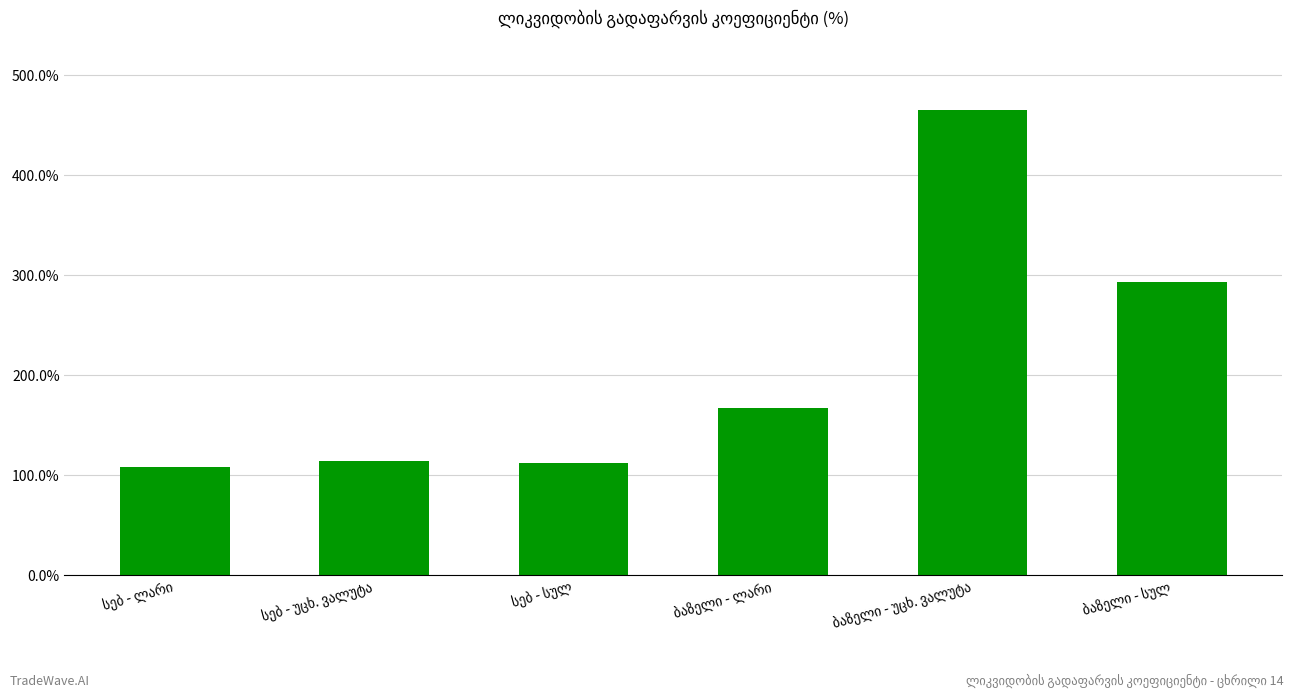

What is the change in value from სებ - ლარი to ბაზელი - სულ?

+1.8